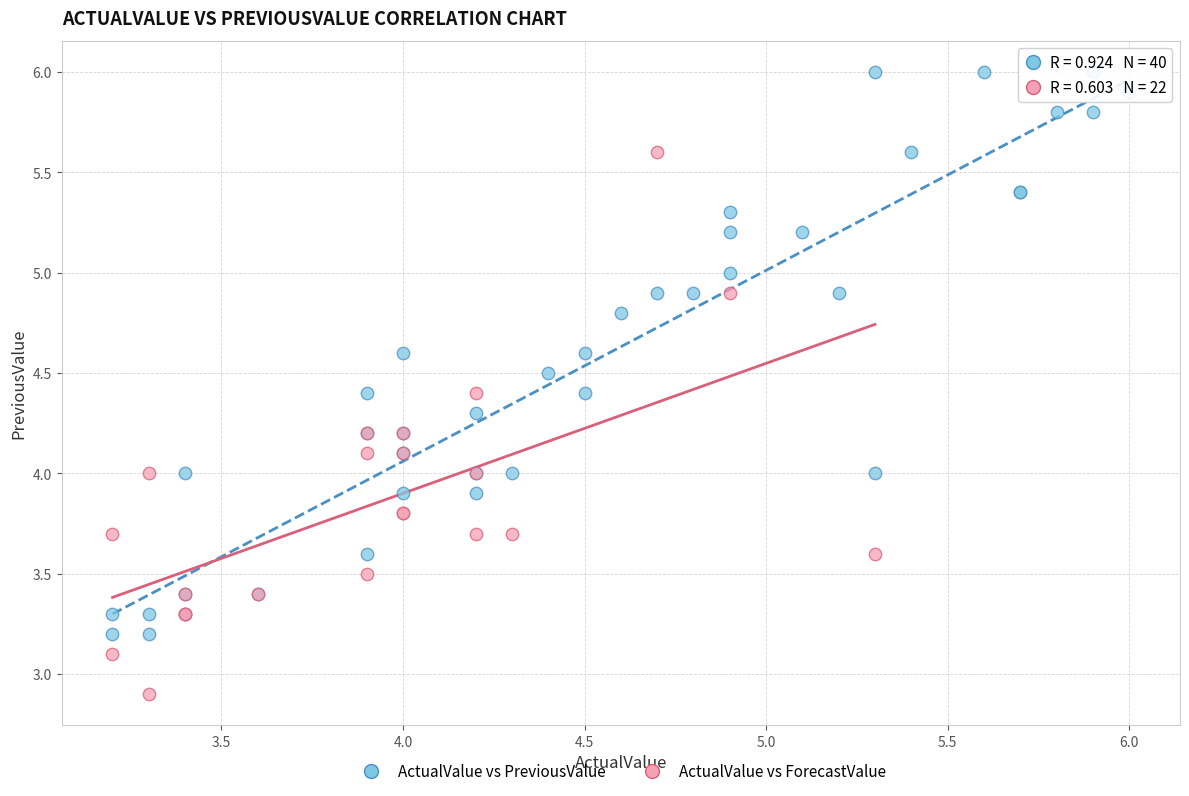

Which series contains the highest Y value?

ActualValue vs PreviousValue